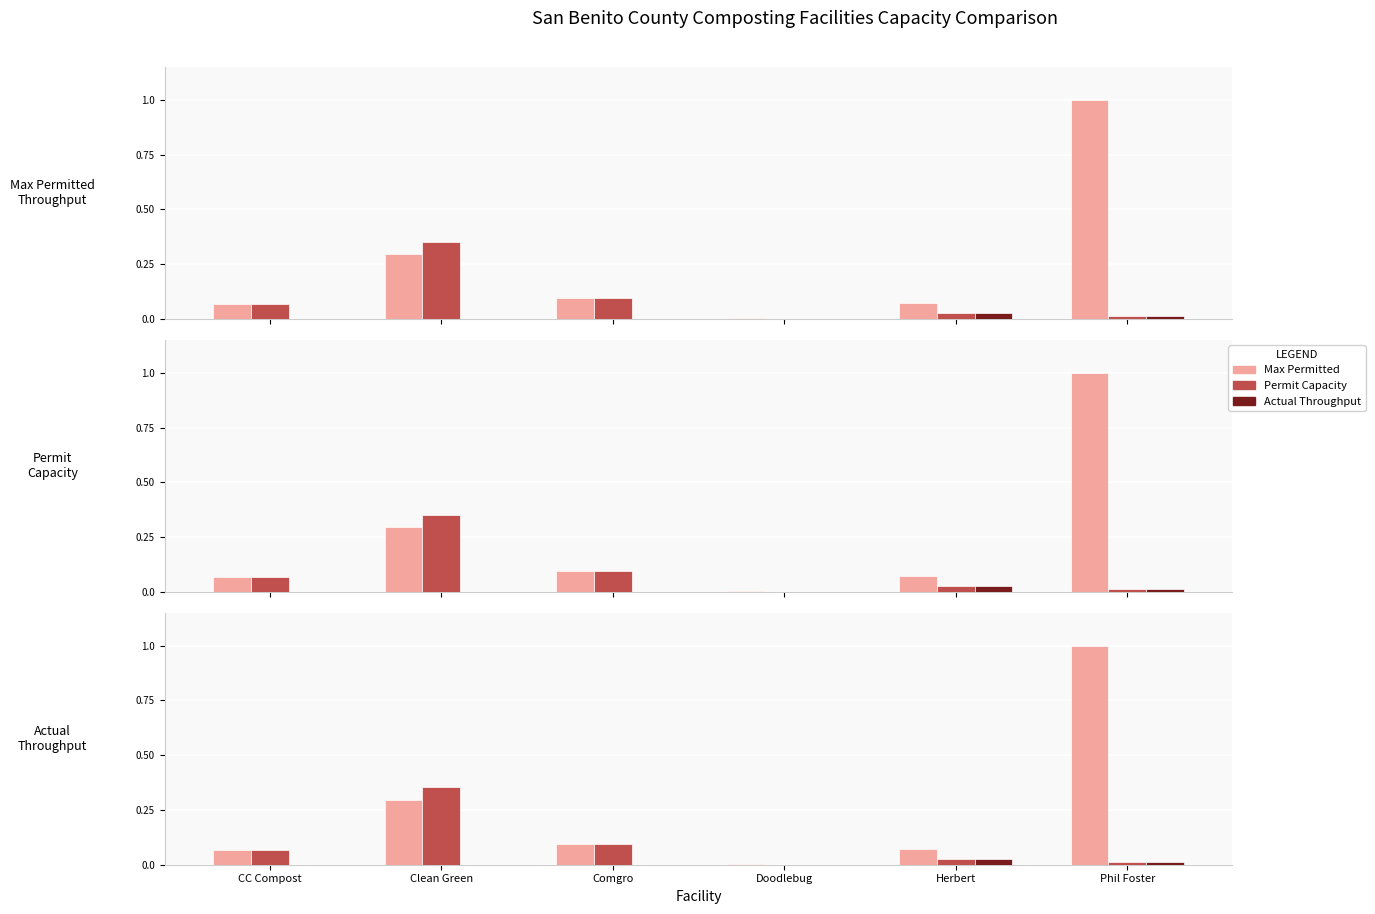

Does the chart contain stacked bars?

No